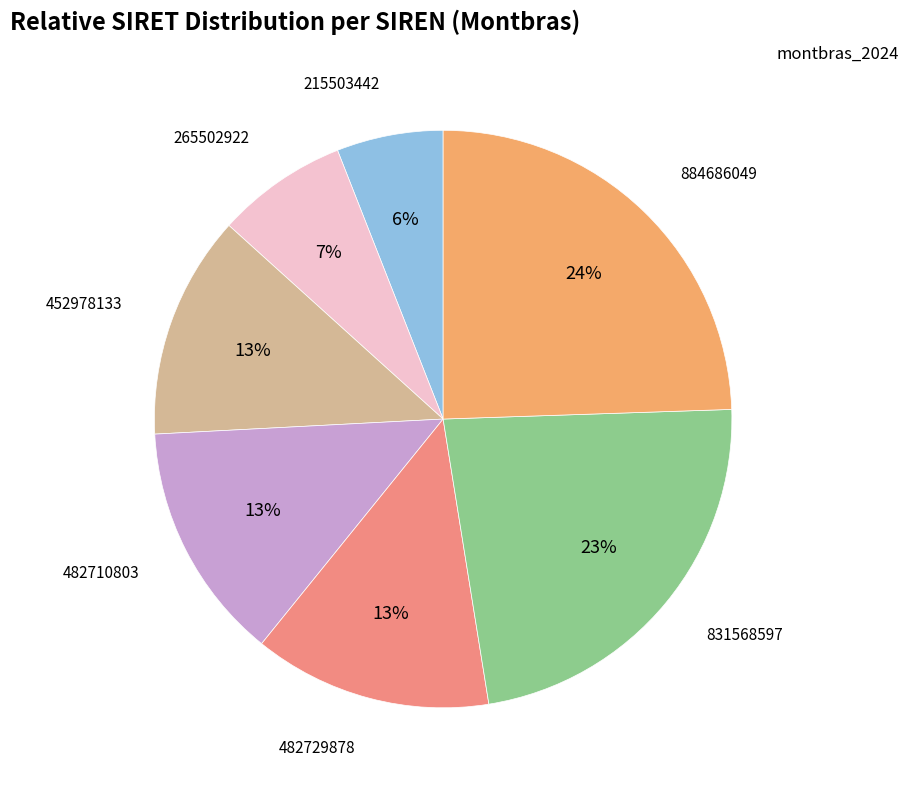

To the nearest percent, what is the difference between the largest and smallest slice percentages?

19%